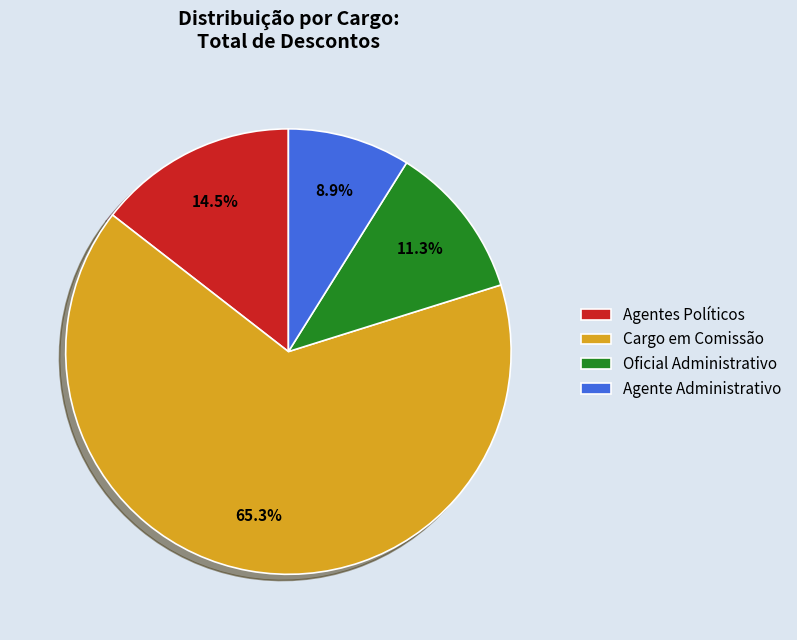

Is there a majority slice in this chart?

Yes